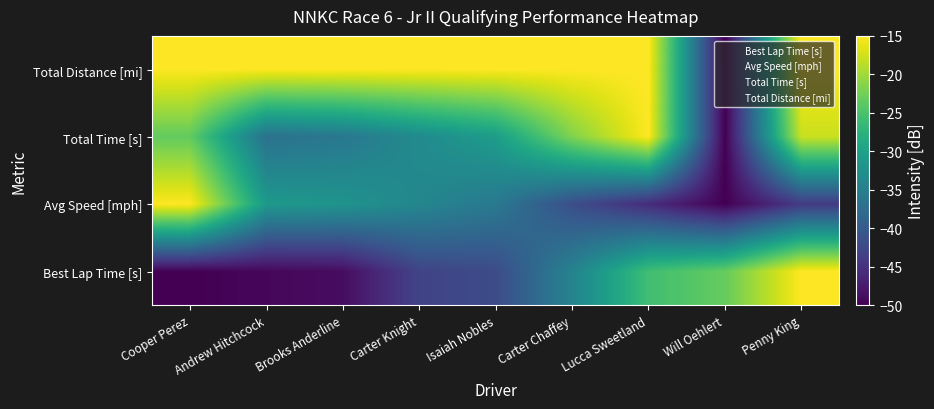

Which has a higher value, Brooks Anderline or Lucca Sweetland?

Lucca Sweetland